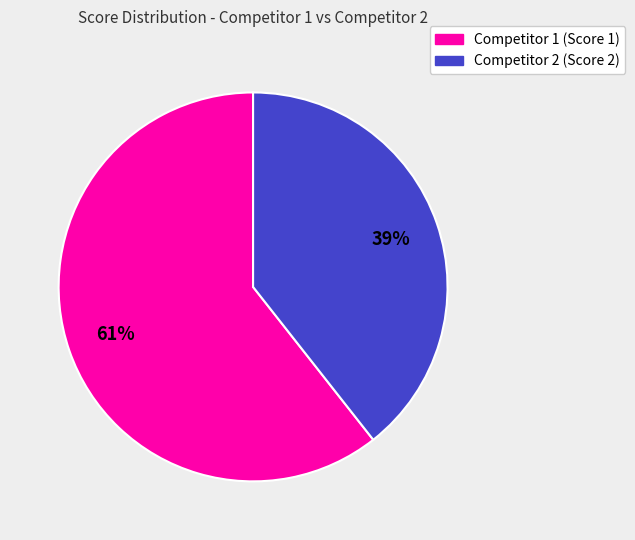

To the nearest percent, what is the average slice percentage?

50%